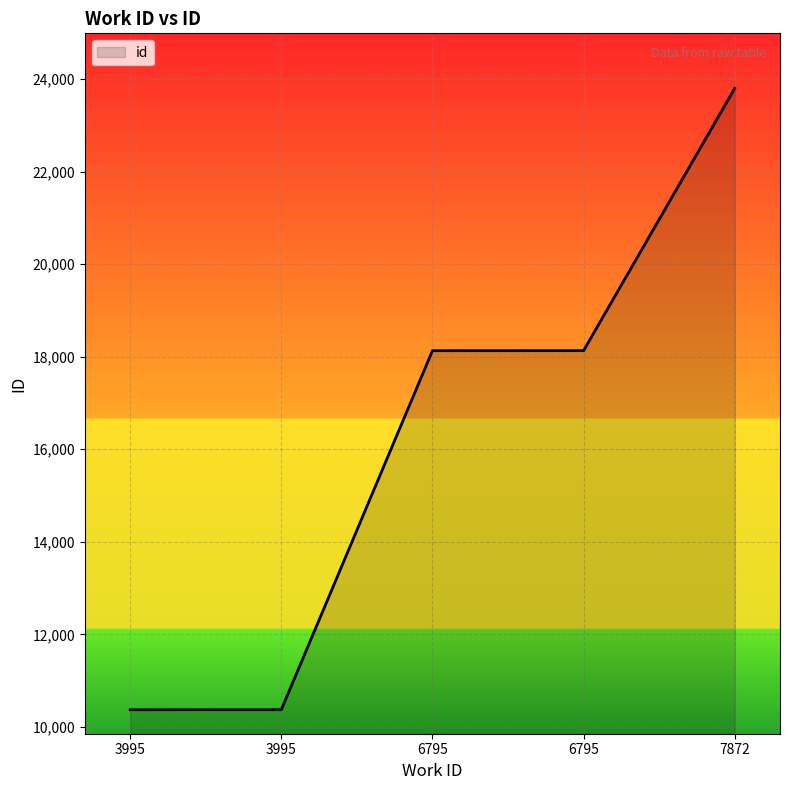

Is this an area chart (filled region under the line)?

Yes